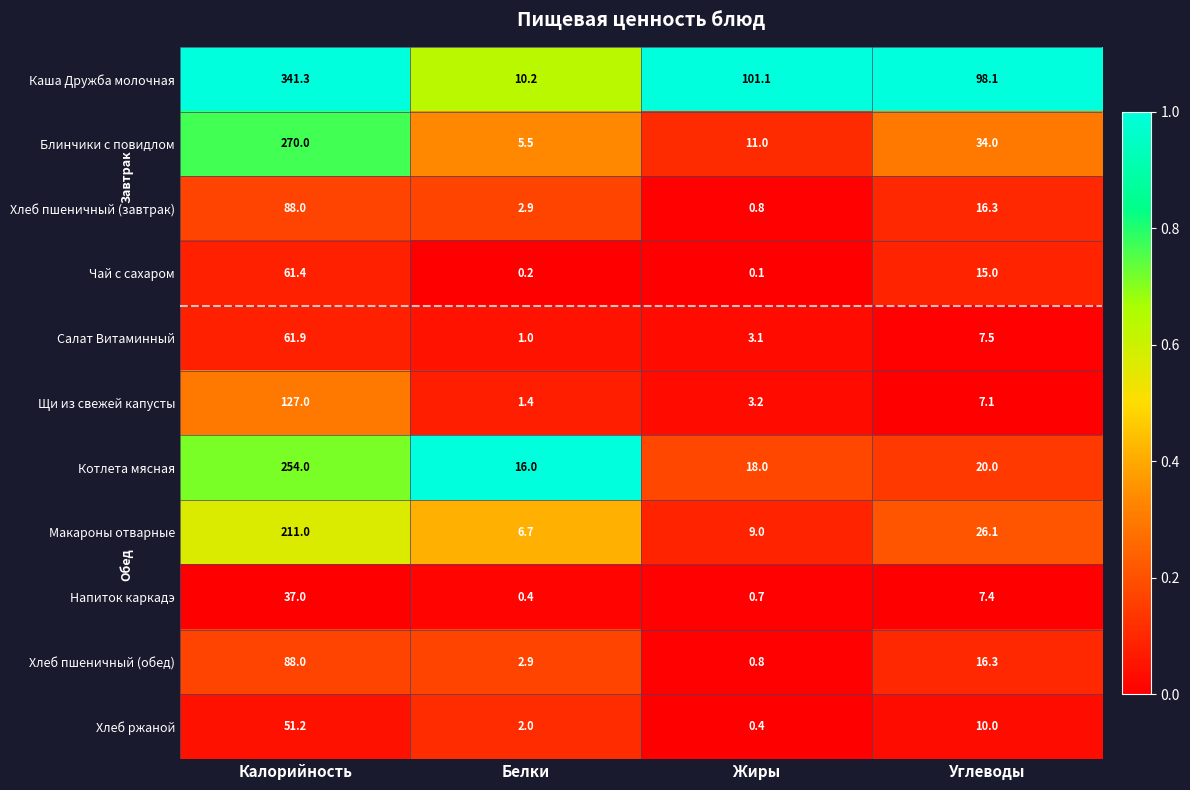

Rank the categories by Хлеб пшеничный (завтрак) value from highest to lowest.

Калорийность, Углеводы, Белки, Жиры